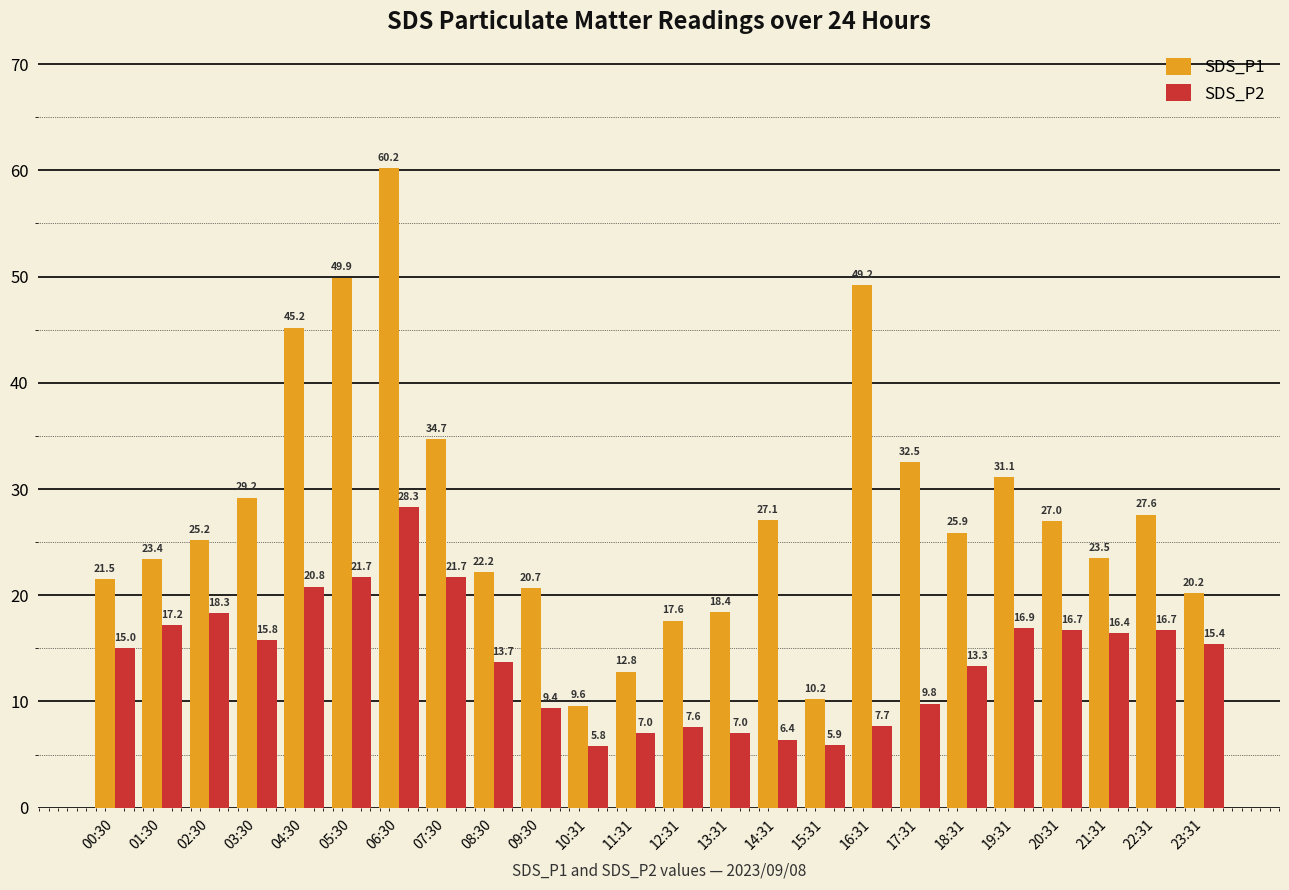

The value of SDS_P1 at 01:30 is 23.4. True or false?

True